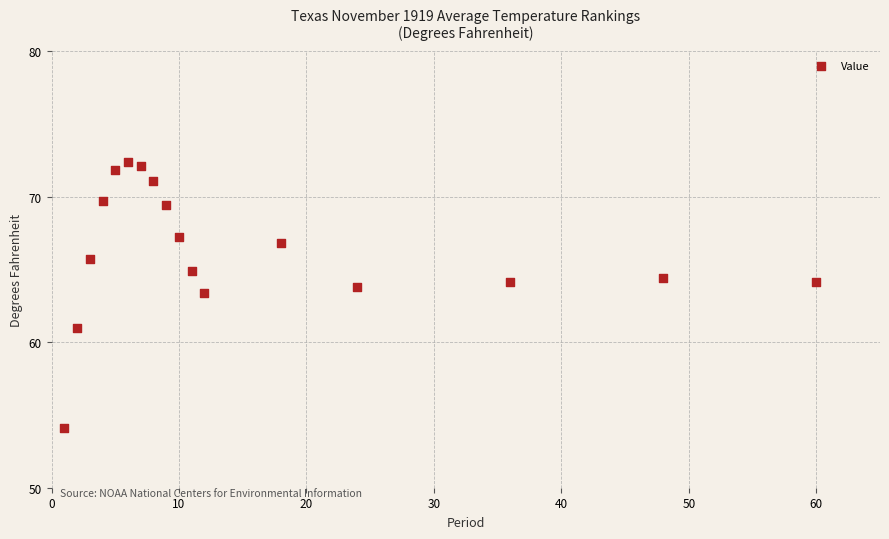

What Y value in the scatter plot is closest to 63?

63.4